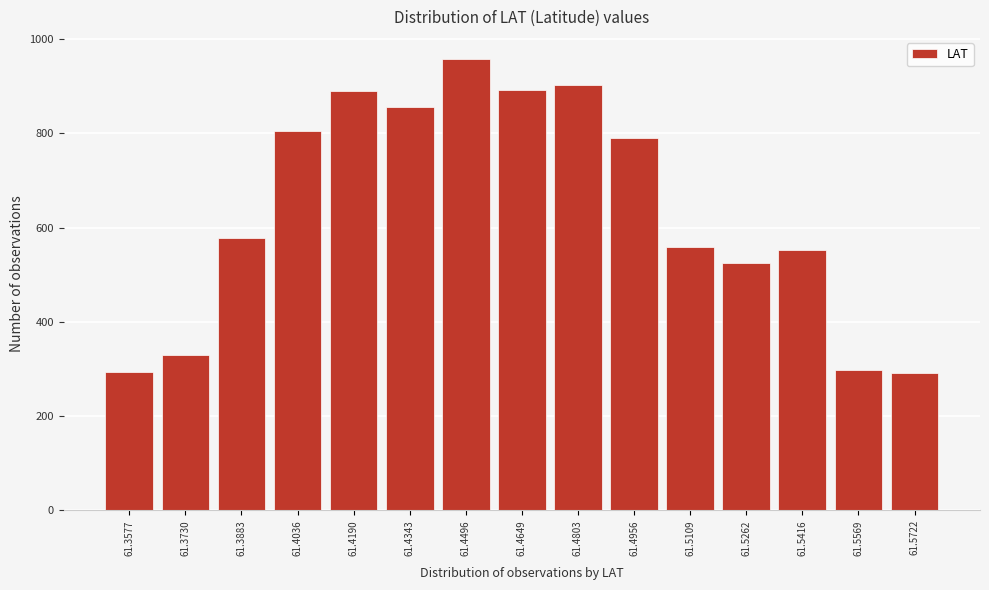

Reading left to right, transcribe this chart: for each bar, give the range it covers on the x-axis and its height. Neither the bar edges nor the heights are printed on the chart, so give them approximately, as read against the axes.

61.350 to 61.366: 300
61.366 to 61.380: 340
61.380 to 61.396: 580
61.396 to 61.412: 800
61.412 to 61.426: 900
61.426 to 61.442: 860
61.442 to 61.458: 960
61.458 to 61.472: 900
61.472 to 61.488: 900
61.488 to 61.504: 800
61.504 to 61.518: 560
61.518 to 61.534: 520
61.534 to 61.550: 560
61.550 to 61.564: 300
61.564 to 61.580: 300